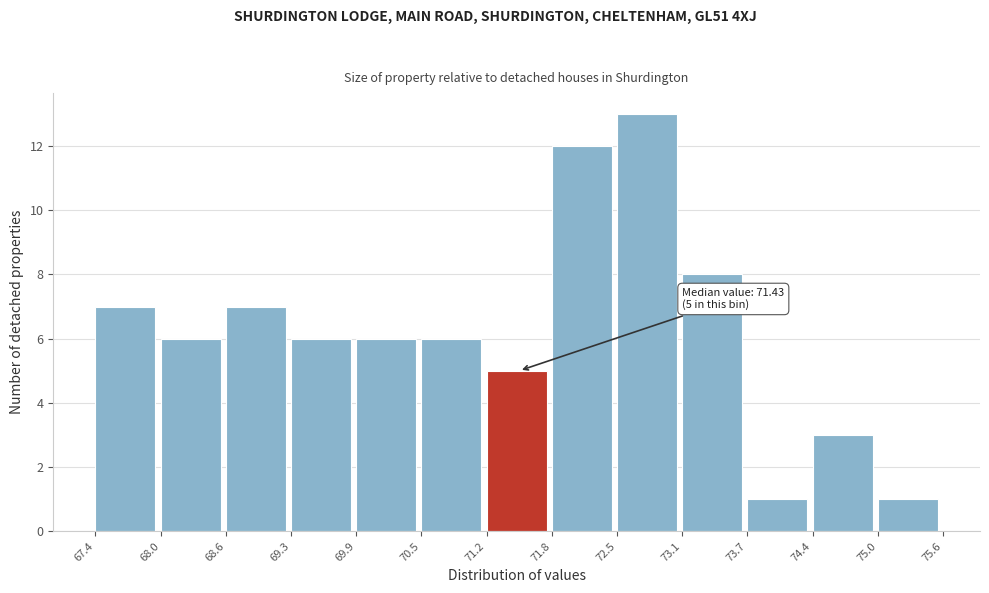

Over which range of the x-axis is the bar tallest?

72.5 to 73.1